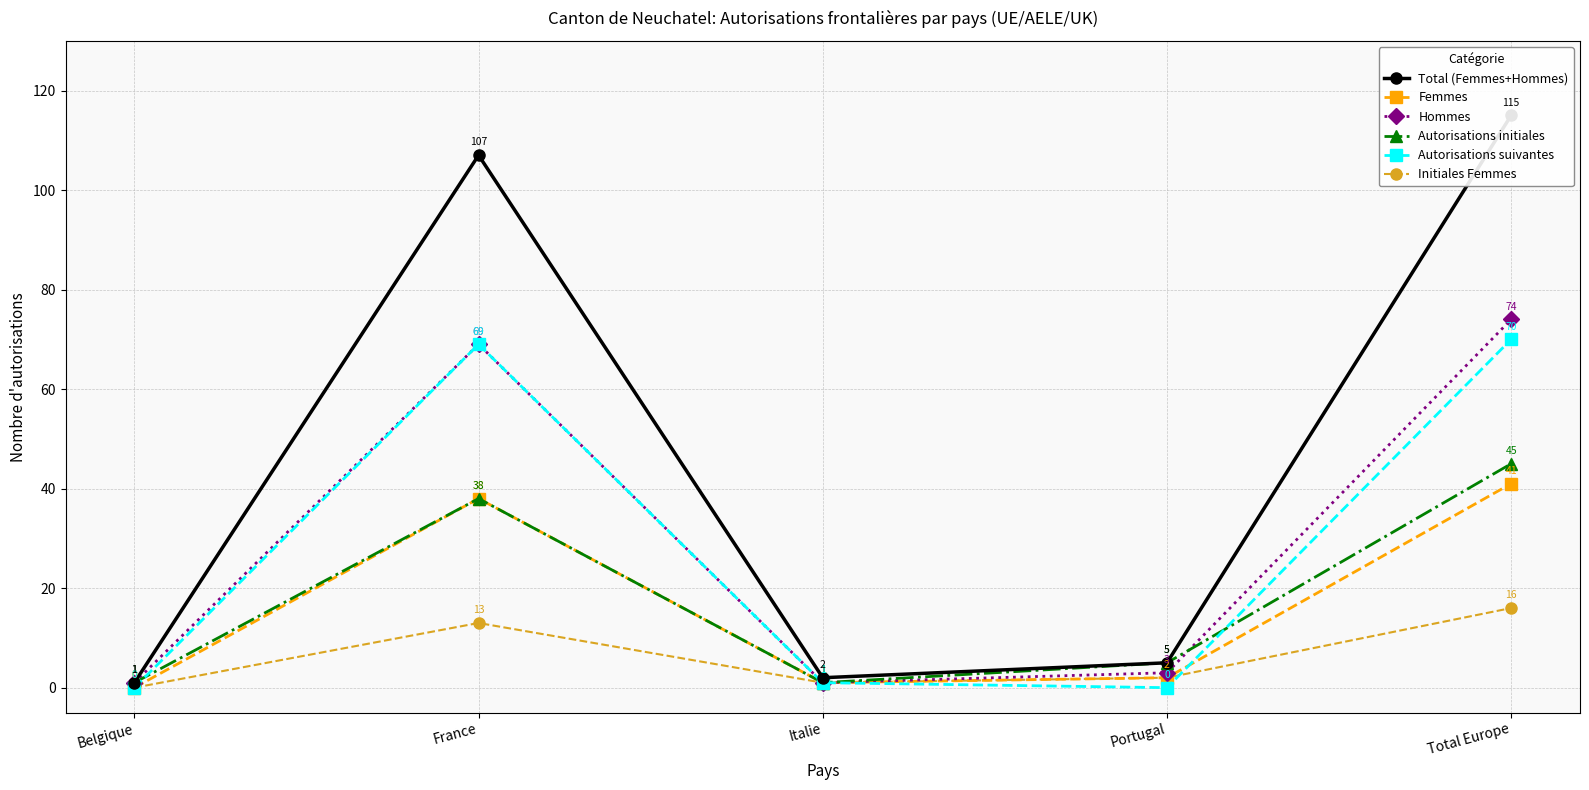

How many lines are shown in the chart?

6